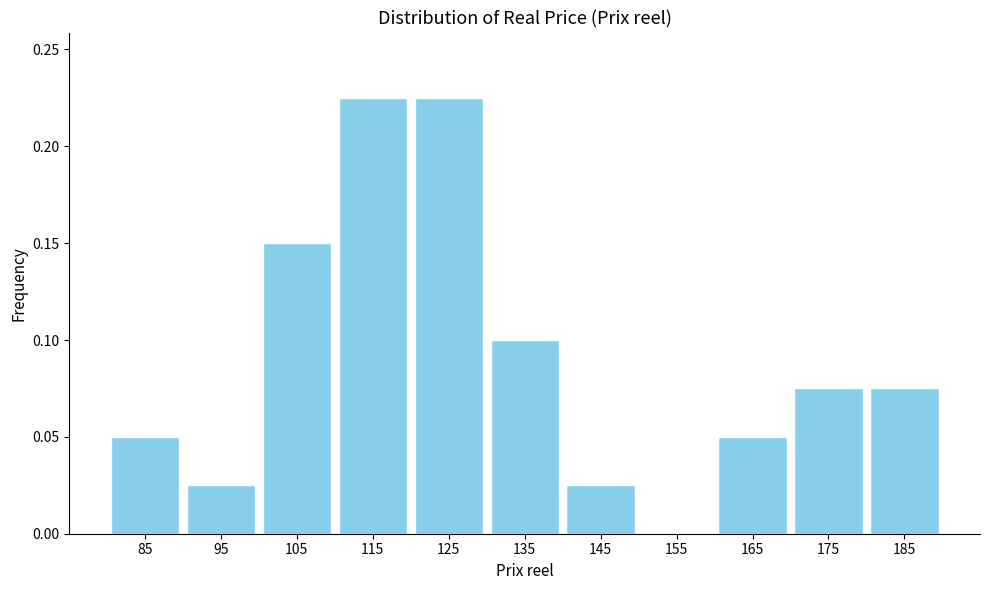

Reading left to right, list every bar in this chart as the range it spans on the x-axis followed by its height. The values are not printed on the chart, so give them approximately, as read against the axis.

80 to 90: 0.050
90 to 100: 0.025
100 to 110: 0.150
110 to 120: 0.225
120 to 130: 0.225
130 to 140: 0.100
140 to 150: 0.025
150 to 160: 0
160 to 170: 0.050
170 to 180: 0.075
180 to 190: 0.075